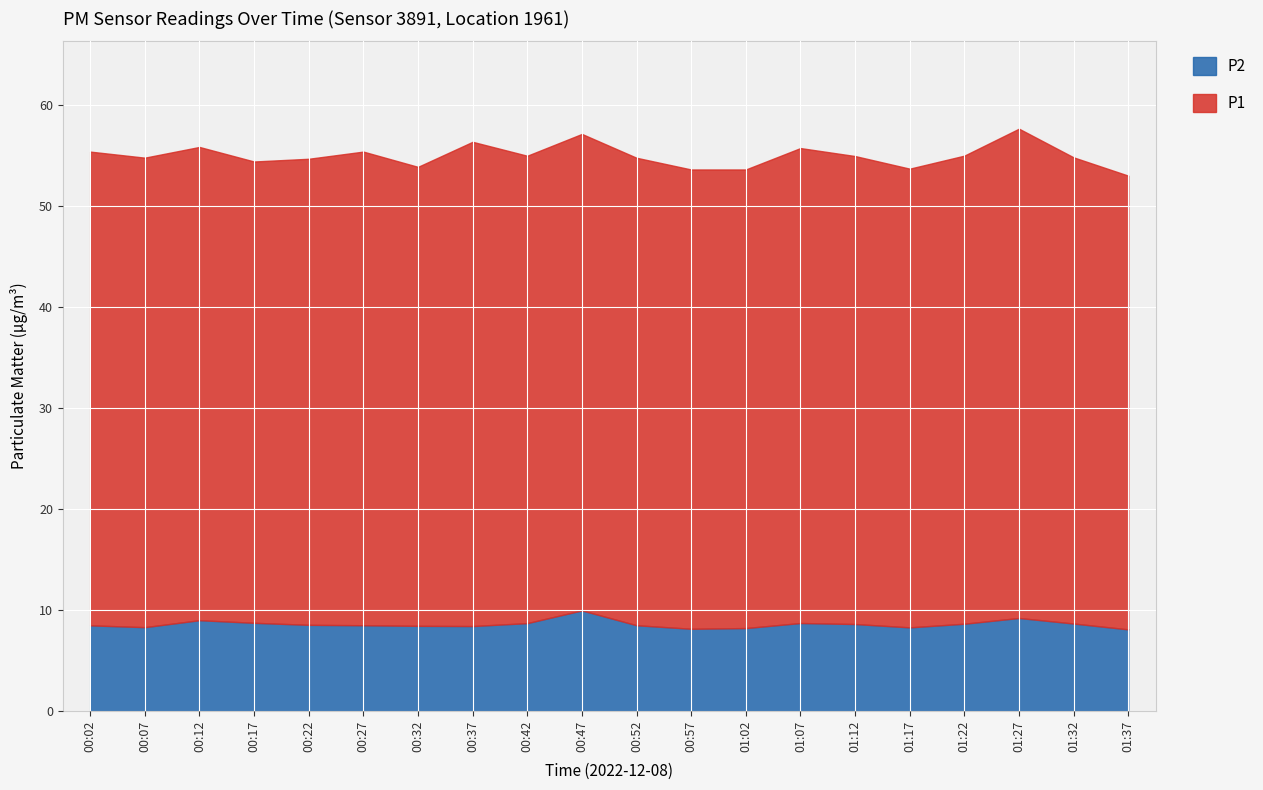

True or false: P2 and P1 cross at least once.

False